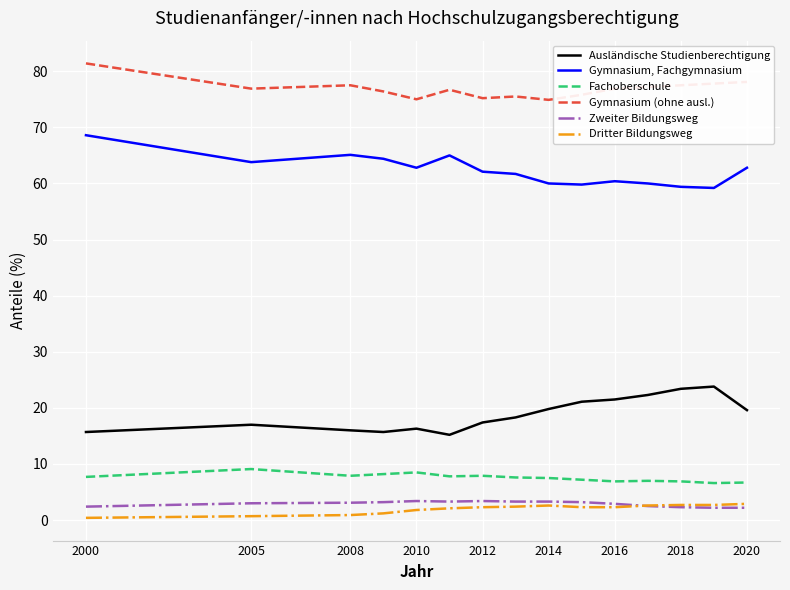

Rank the series by their maximum value, from lowest to highest.

Dritter Bildungsweg, Zweiter Bildungsweg, Fachoberschule, Ausländische Studienberechtigung, Gymnasium, Fachgymnasium, Gymnasium (ohne ausl.)